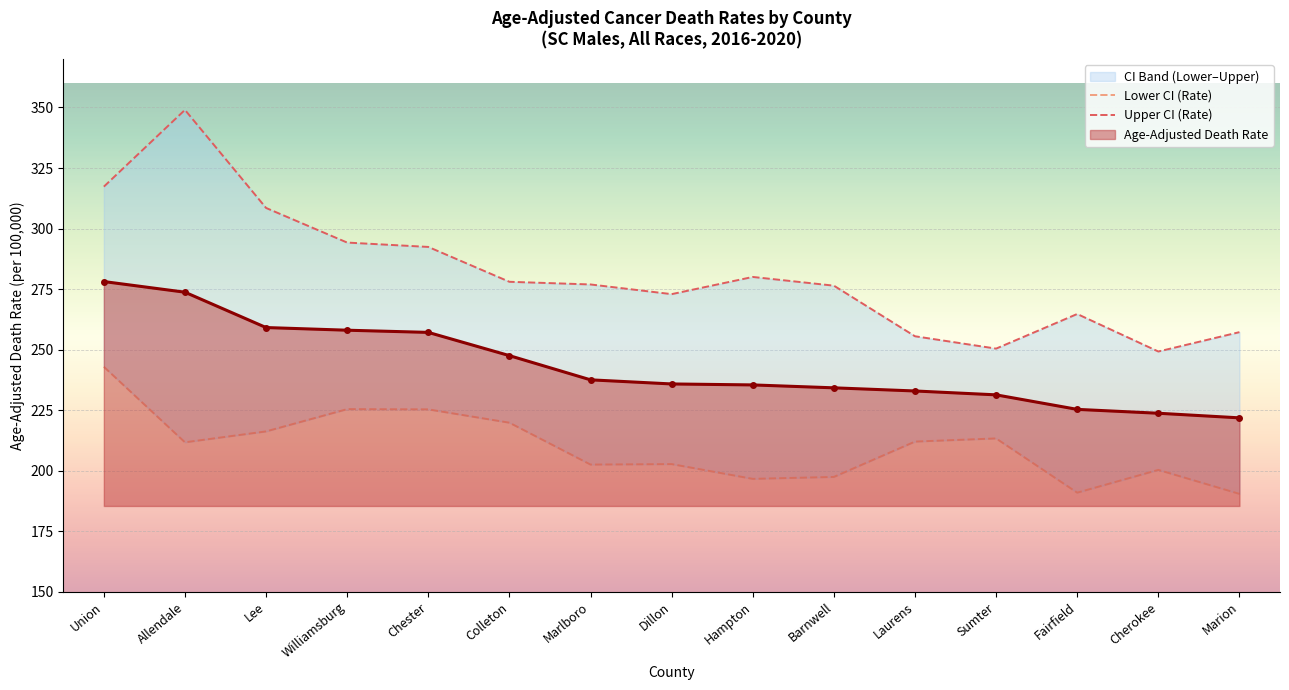

The value of Age-Adjusted Death Rate at Williamsburg is 258.0. True or false?

True